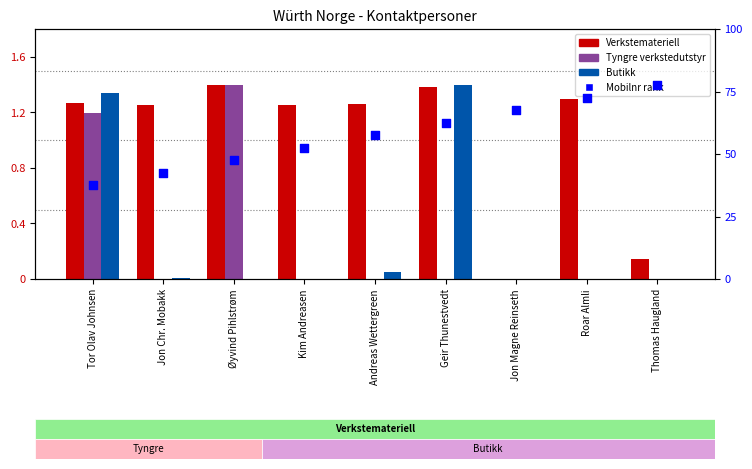

At which category is the sum across all series the highest?

Tor Olav Johnsen